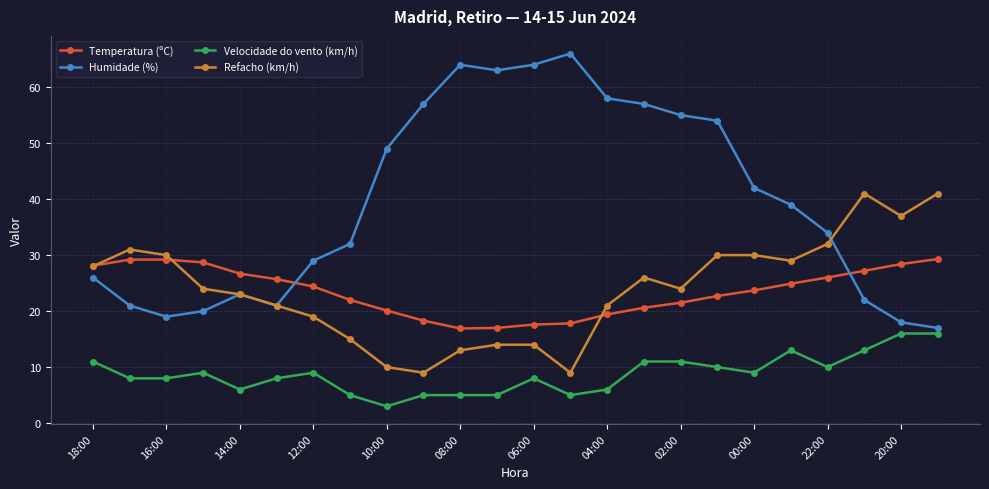

Is this an area chart (filled region under the line)?

No